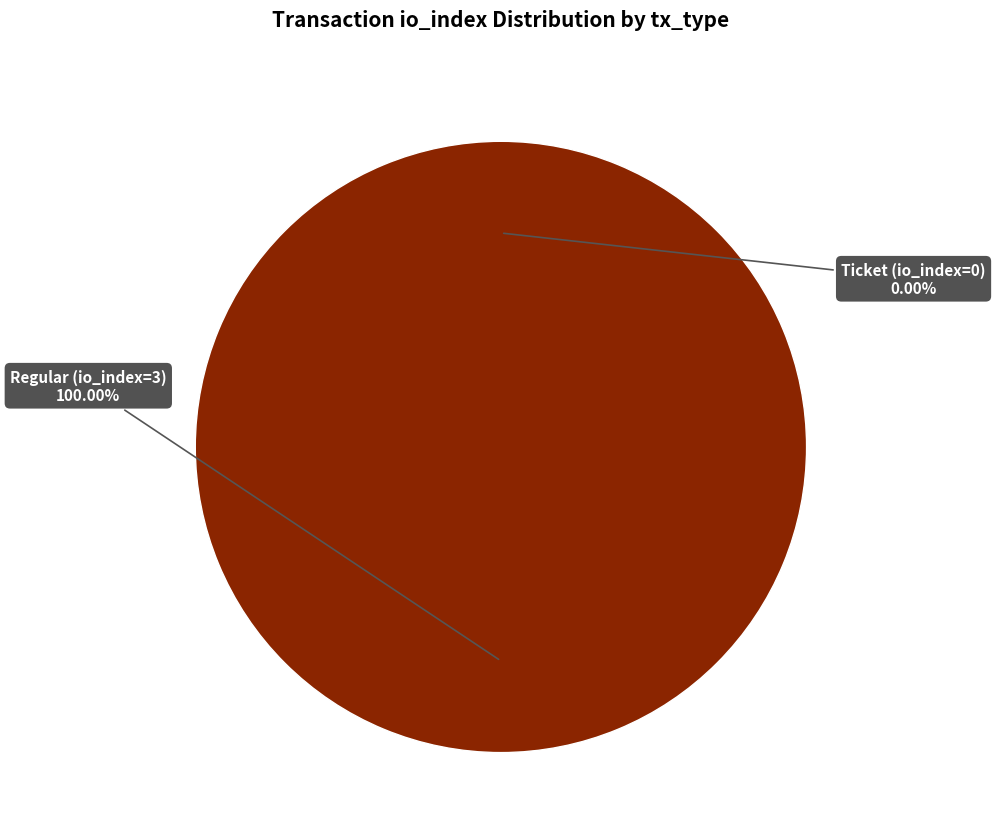

Combined, do Ticket (io_index=0) and Regular (io_index=3) account for over 50%?

Yes